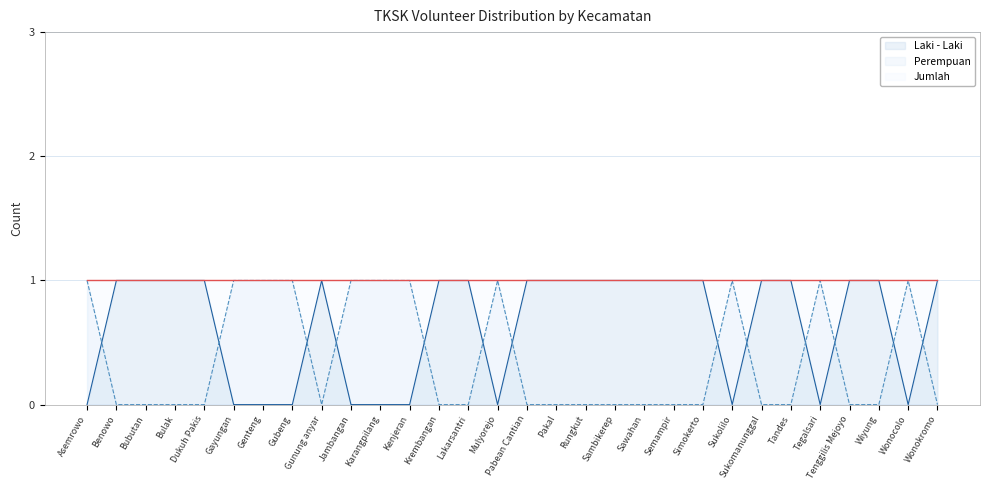

What is the label of the 11th point from the left?

Karangpilang